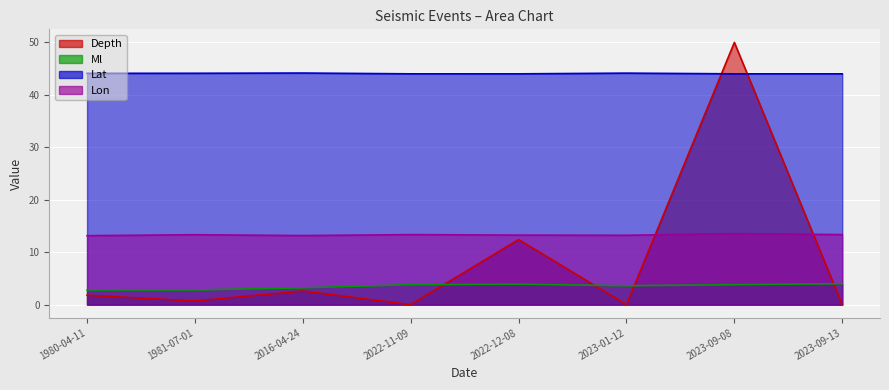

List the series in order of their peak value, lowest first.

Ml, Lon, Lat, Depth